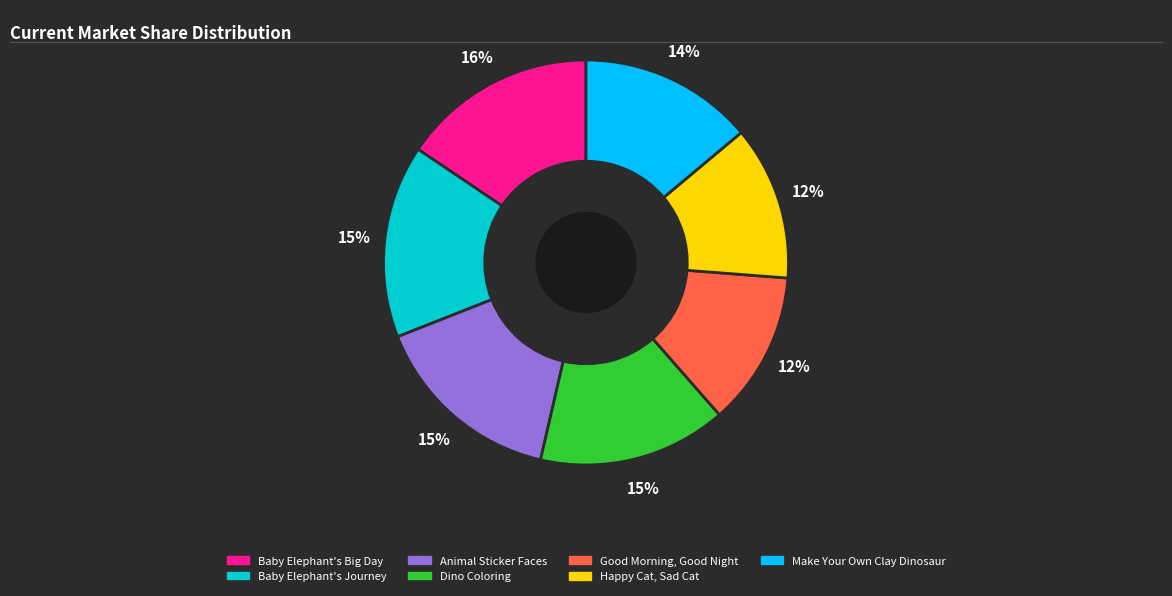

Is Happy Cat, Sad Cat the majority of the pie?

No